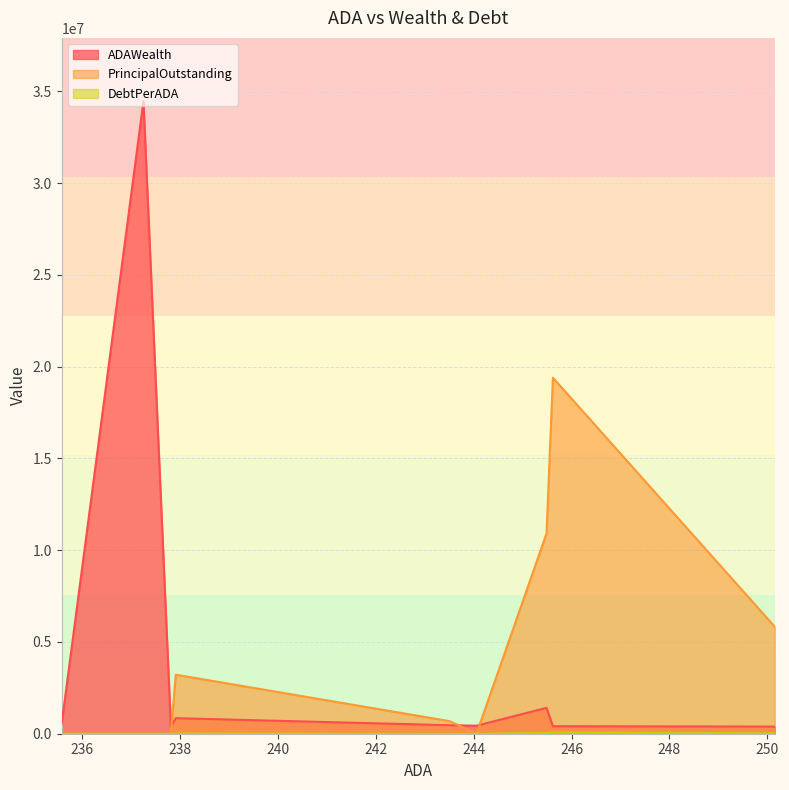

What is the difference between the highest and lowest values at 250.15?

5804998.4